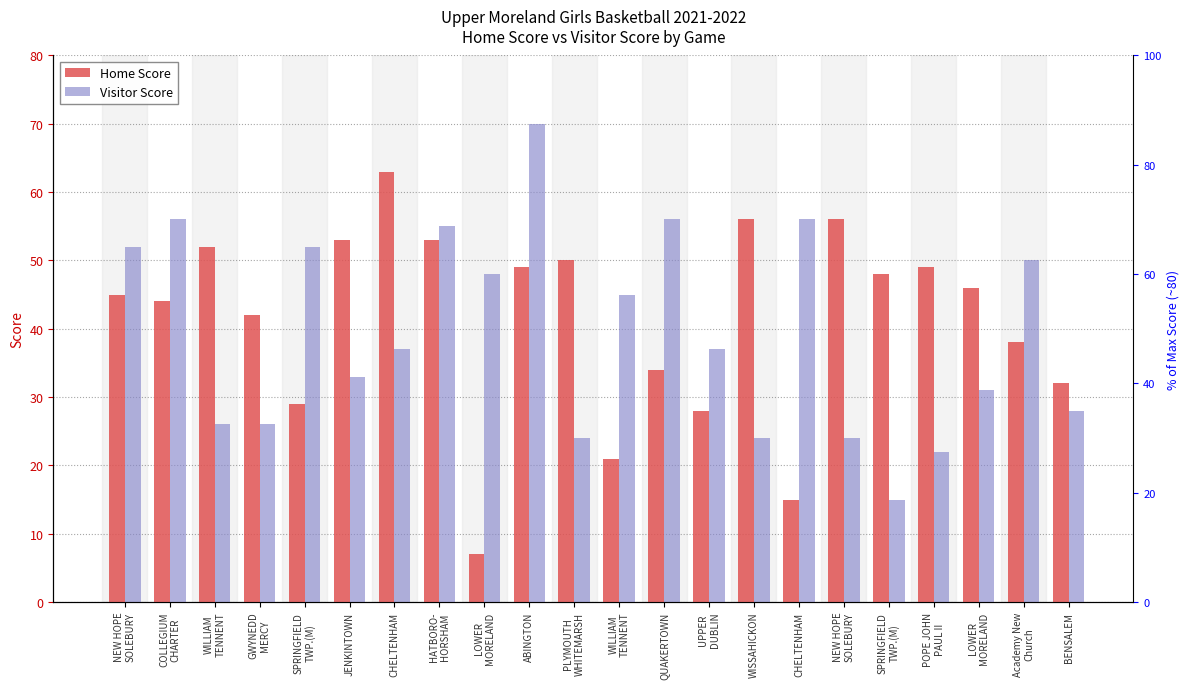

What is the difference between the second highest and second lowest values in the Visitor Score series?

34